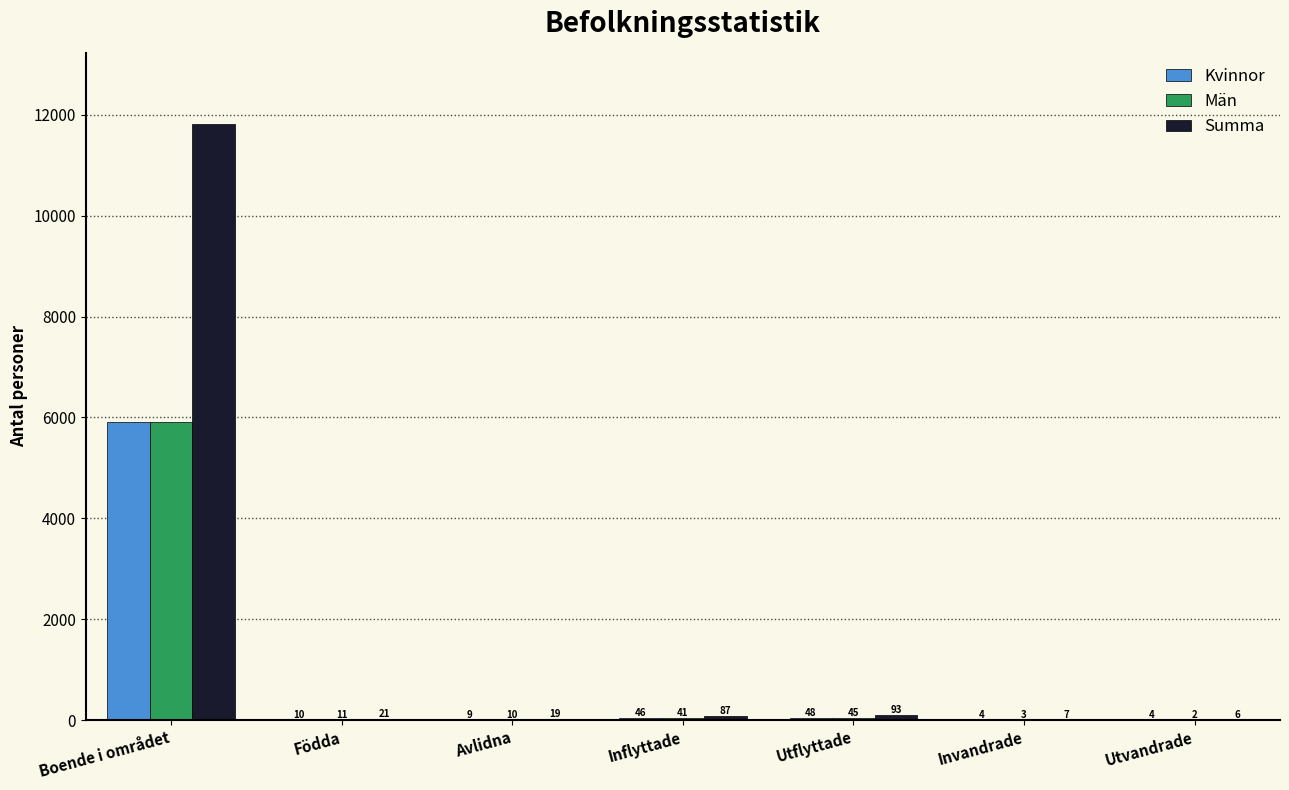

How many data points does each series have?

7